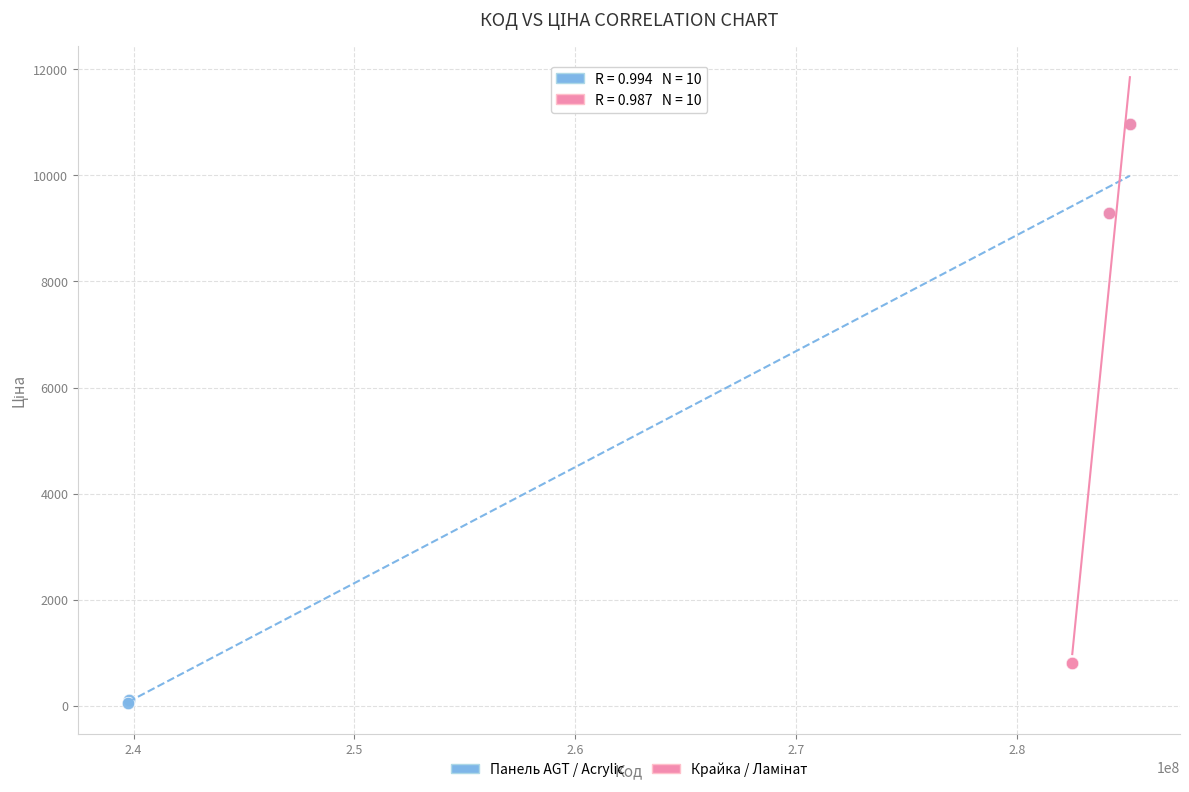

Which series reaches the minimum Y coordinate?

Панель AGT / Acrylic